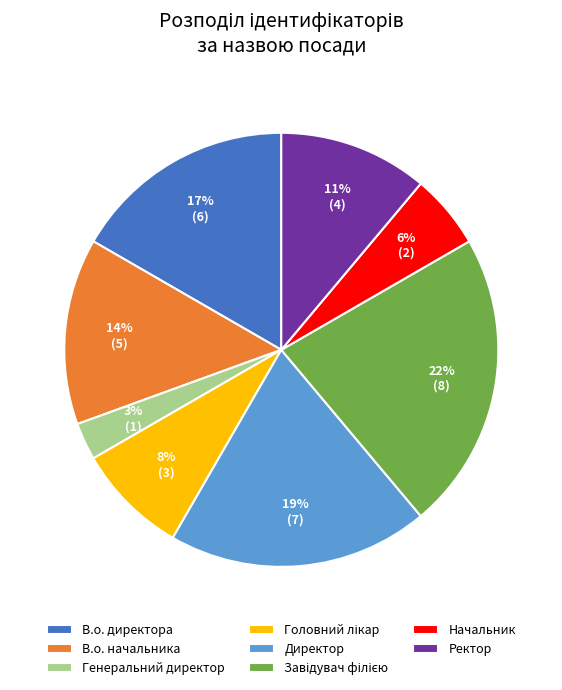

To the nearest percent, what is the difference between the Начальник and В.о. директора slice percentages?

11%